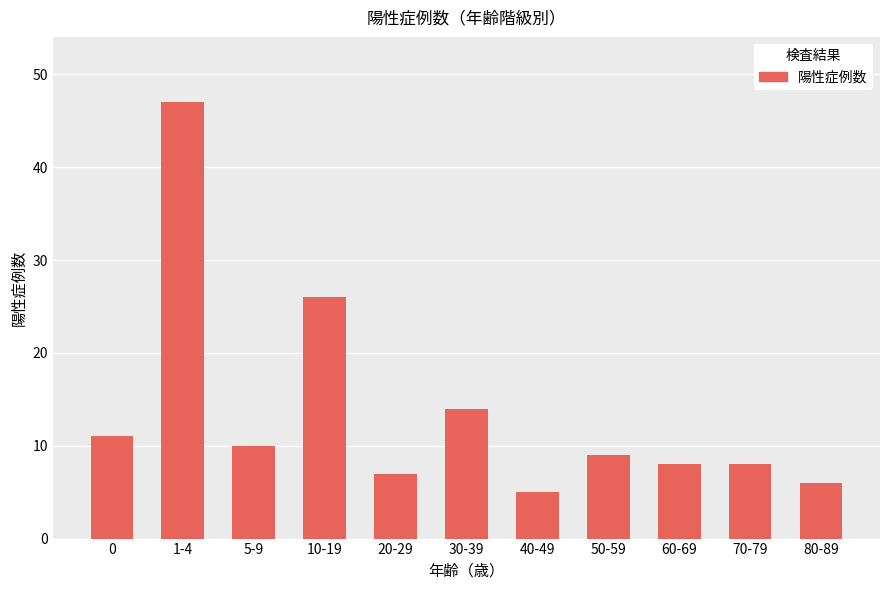

What is the label of the 5th bar from the right?

40-49